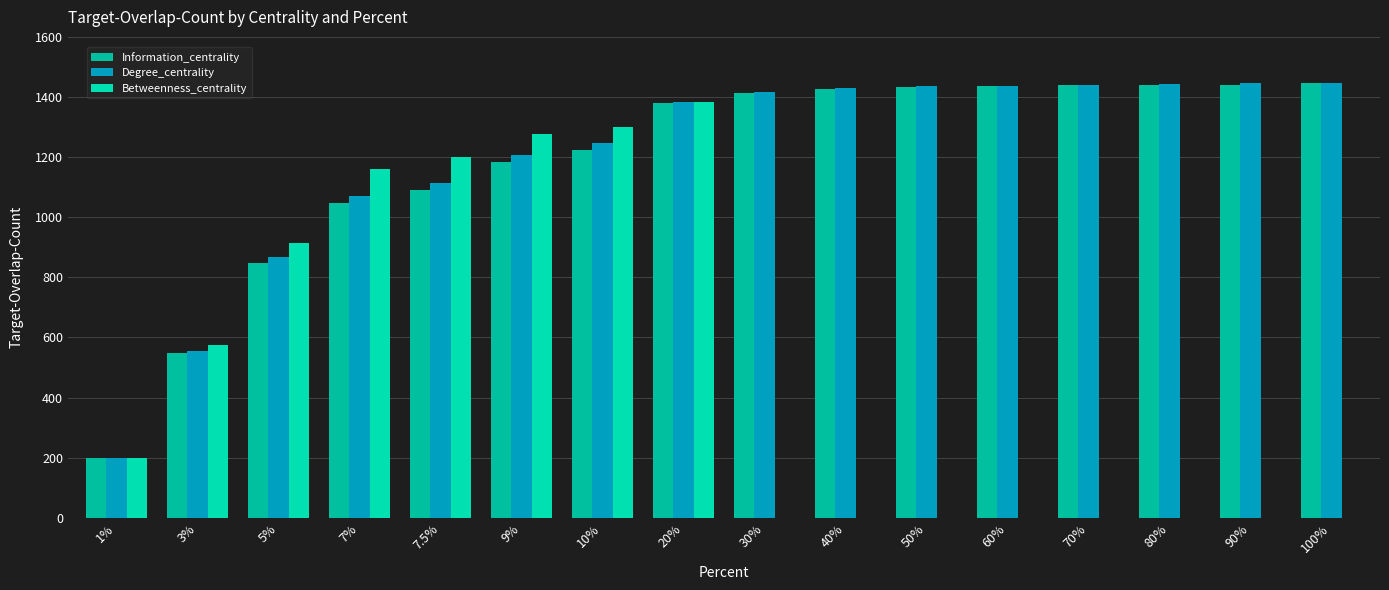

What is the average value of the Degree_centrality series?

1196